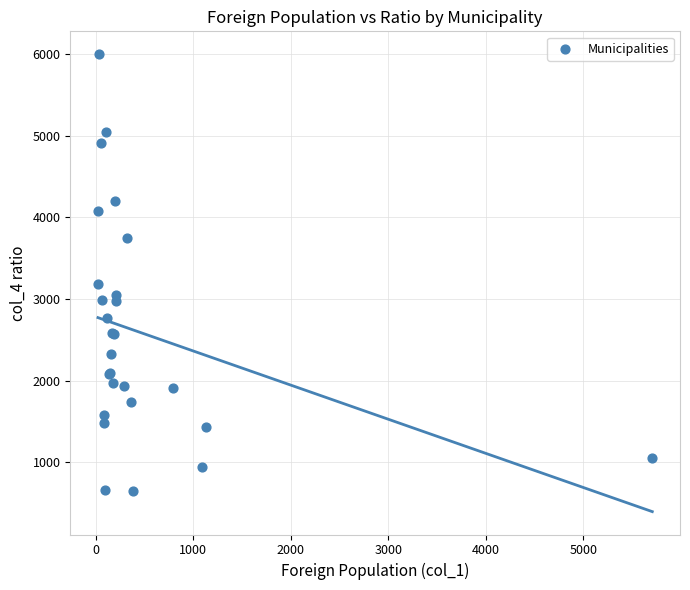

What Y value in the scatter plot is closest to 3325?

3182